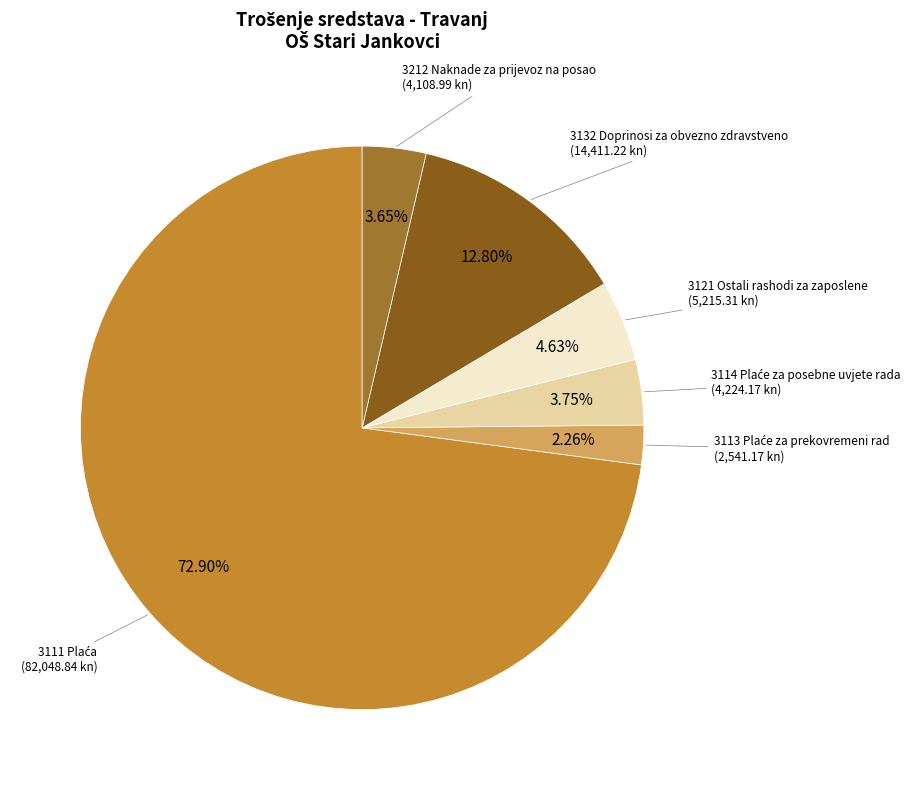

To the nearest percent, what is the difference between the 3132 Doprinosi za obvezno zdravstveno and 3121 Ostali rashodi za zaposlene slice percentages?

8%